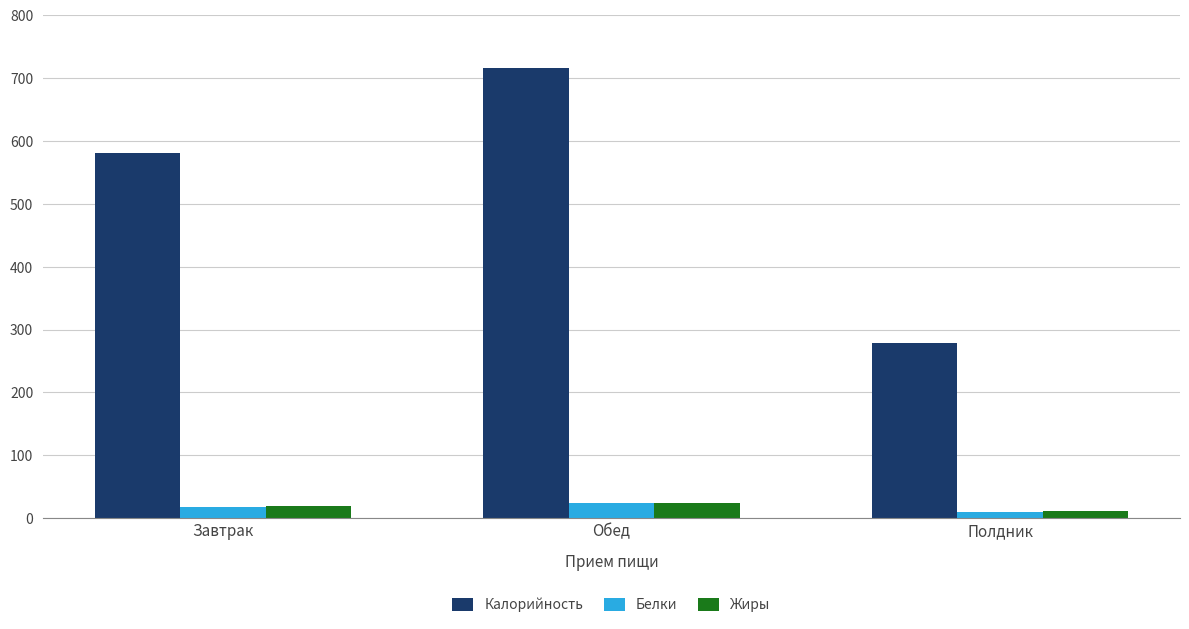

What is the difference between the highest and lowest values at Завтрак?

562.1